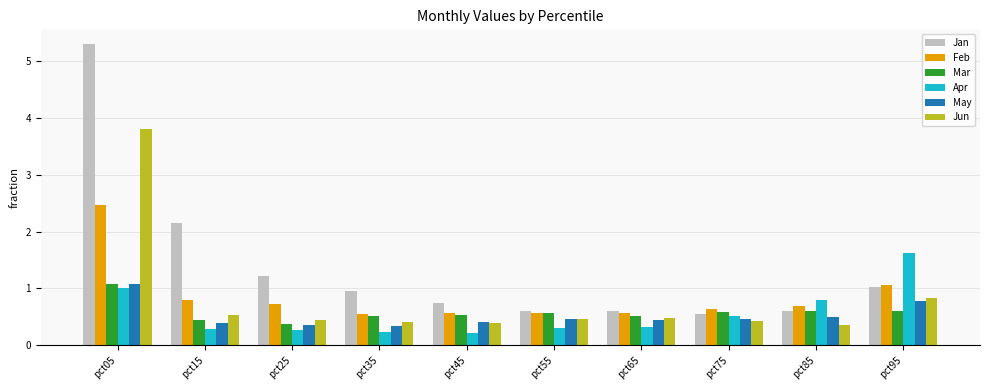

At which category is the sum across all series the highest?

pct05